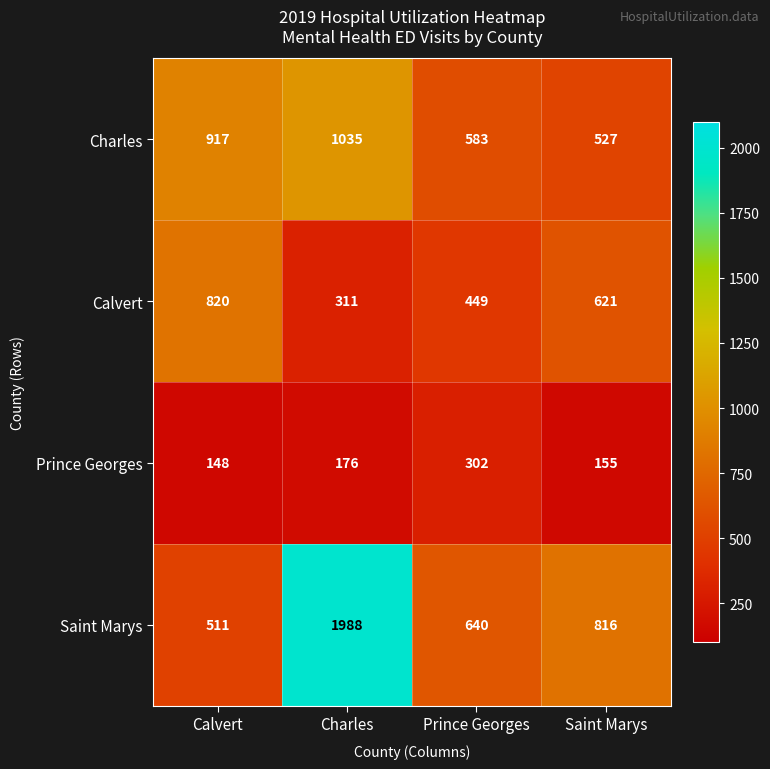

Reading left to right, list all the values displayed in this chart.

Charles: 917	1035	583	527
Calvert: 820	311	449	621
Prince Georges: 148	176	302	155
Saint Marys: 511	1988	640	816